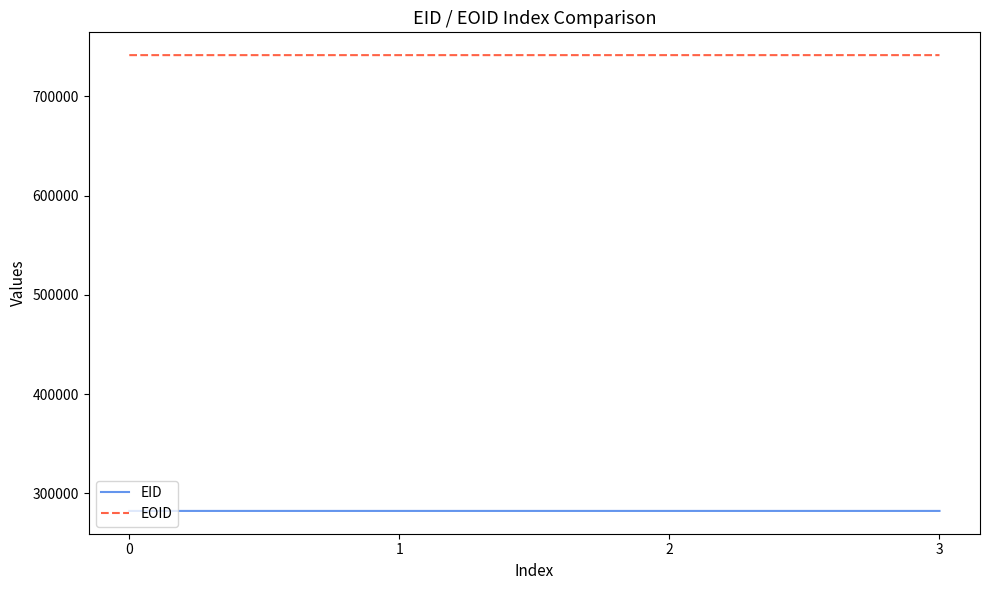

What is the difference between the maximum and minimum values in the EOID series?

4